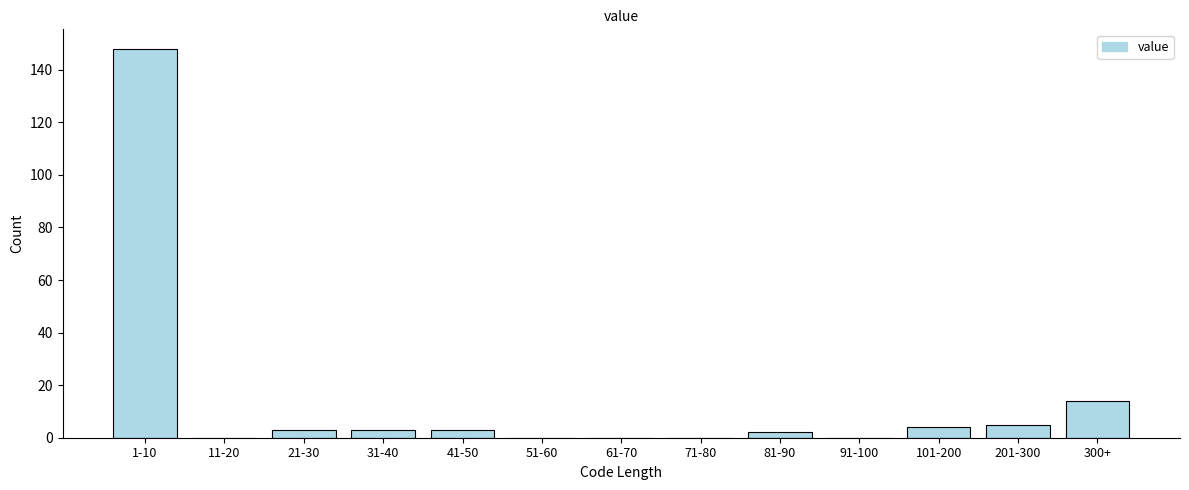

Reading left to right, what are all the values shown in this chart?

1-10=148	11-20=0	21-30=3	31-40=3	41-50=3	51-60=0	61-70=0	71-80=0	81-90=2	91-100=0	101-200=4	201-300=5	300+=14